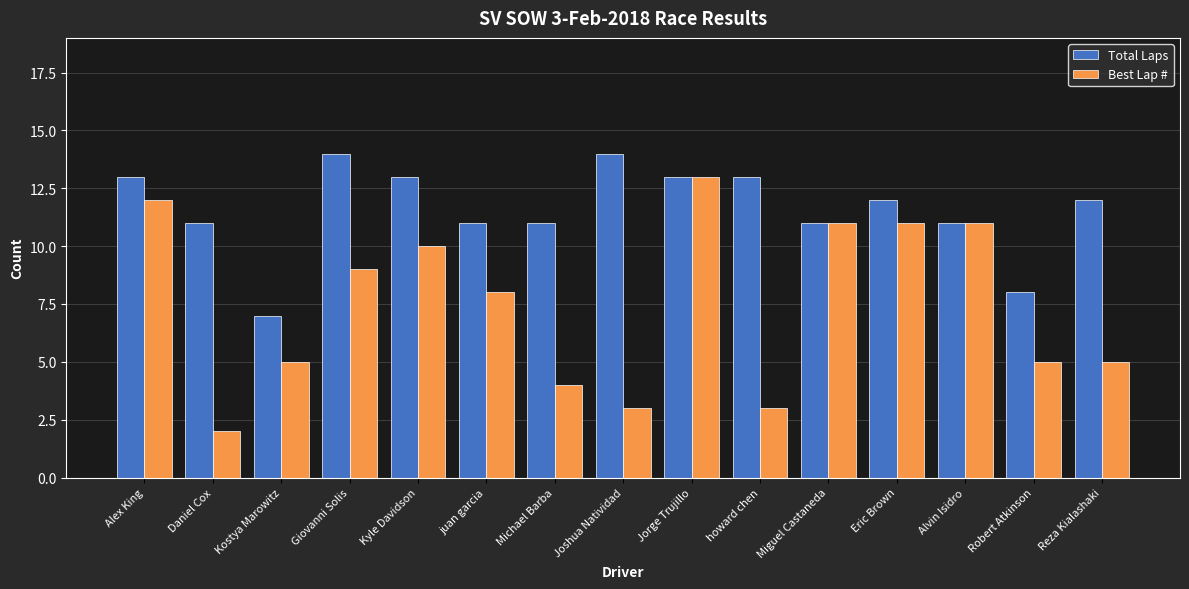

The Best Lap # series shows 11 at Alvin Isidro. True or false?

True